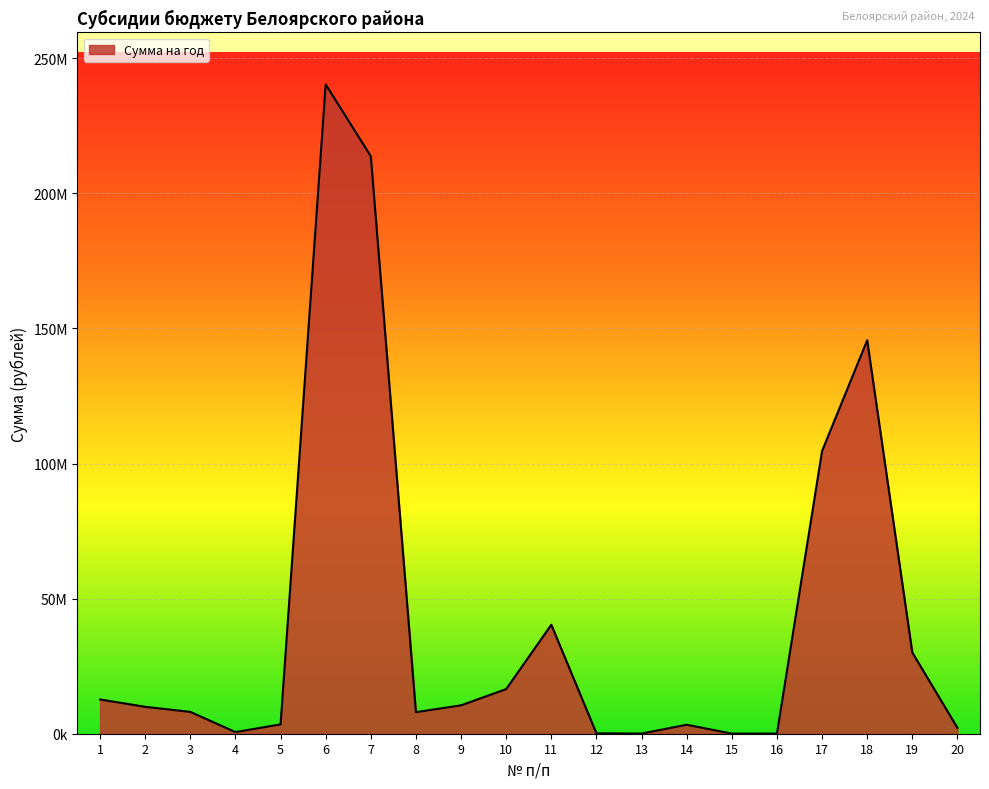

Does the chart display data point markers on the line(s)?

No